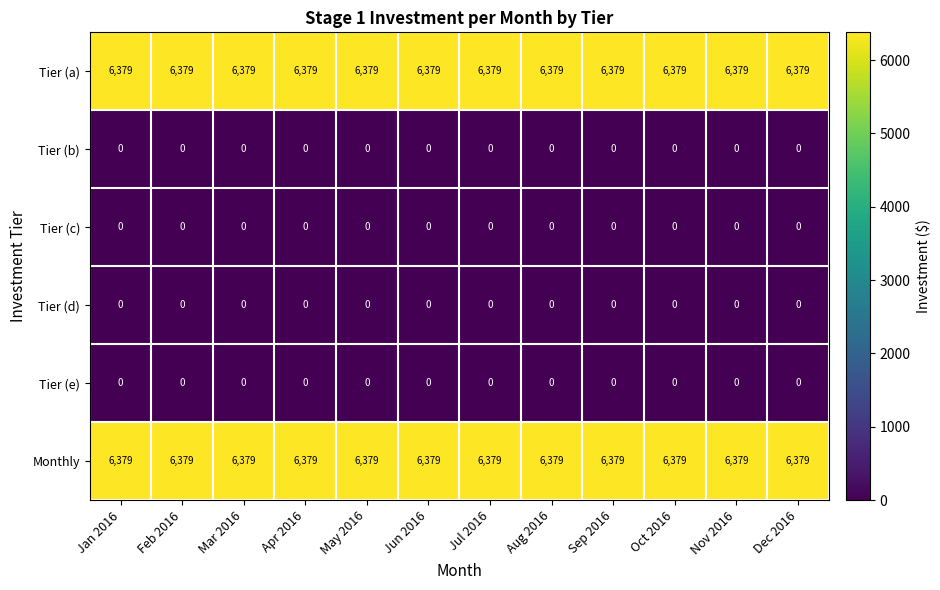

Is the value of Monthly at Dec 2016 greater than the value of Tier (d) at Jul 2016?

Yes